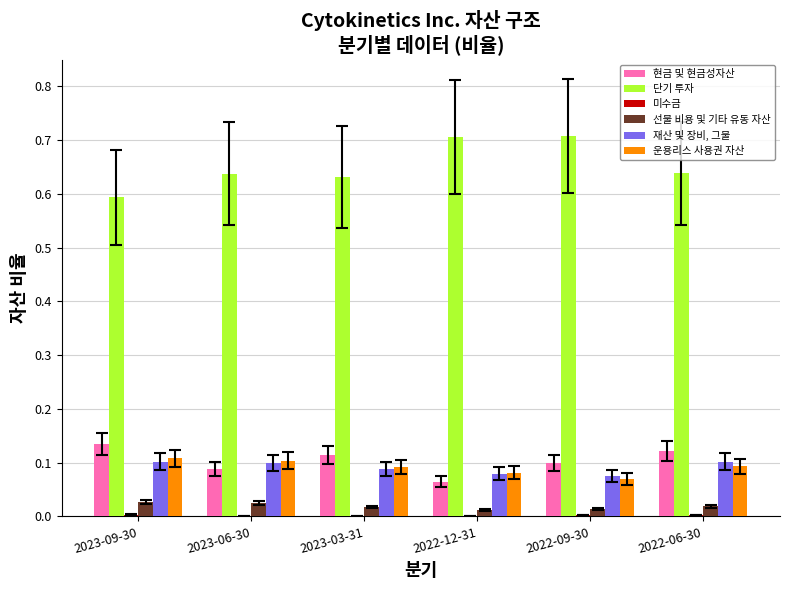

Which series has the largest total across all categories?

단기 투자